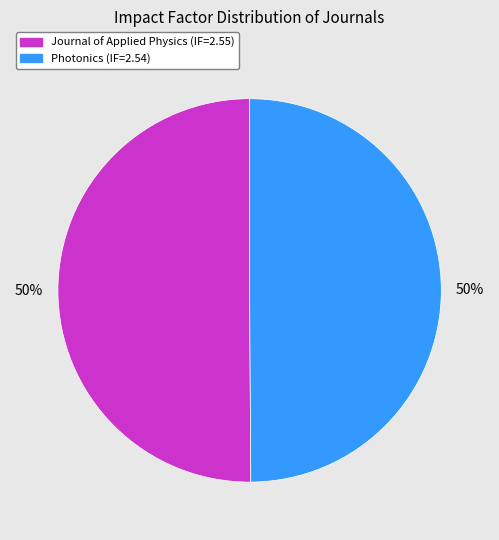

Approximately how many times larger is the value at Journal of Applied Physics (IF=2.55) compared to Photonics (IF=2.54)?

1.0